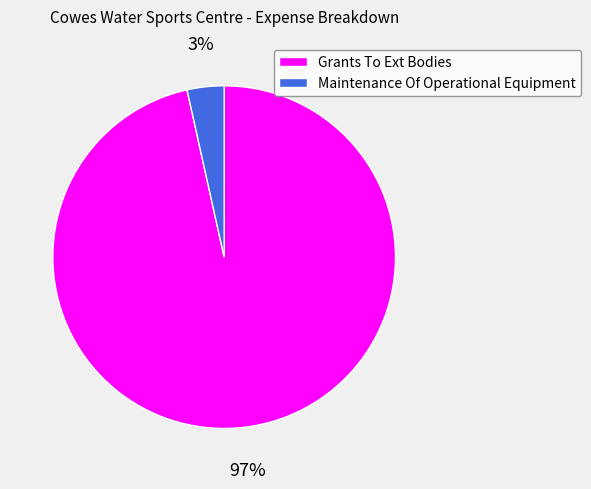

Which category accounts for the majority?

Grants To Ext Bodies